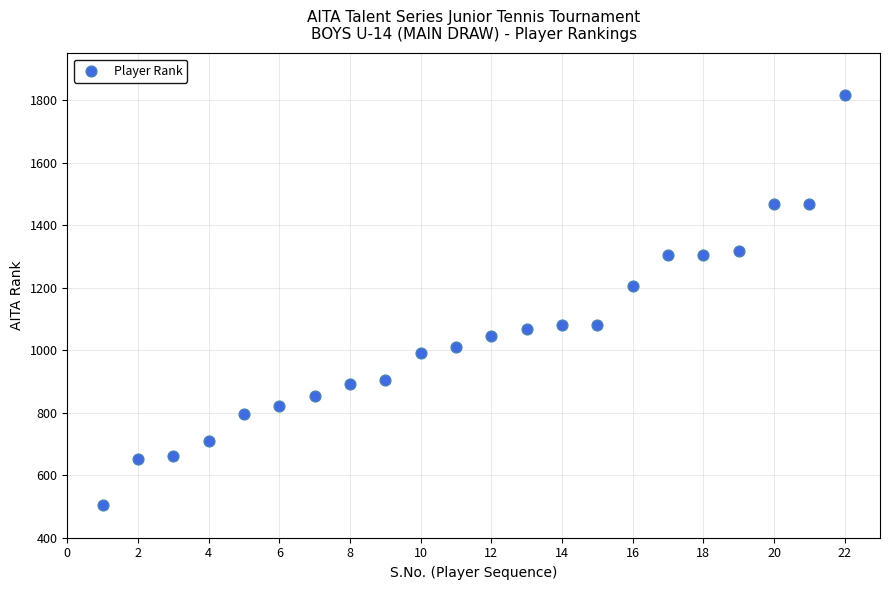

What is the range of X values (max minus min)?

21